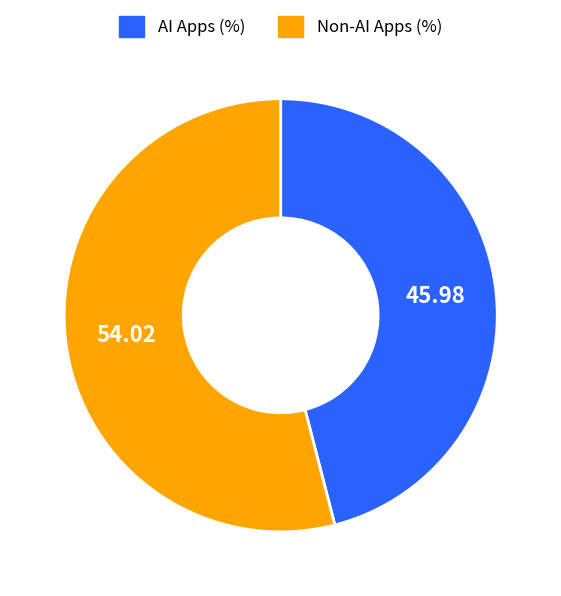

Is there a majority slice in this chart?

Yes